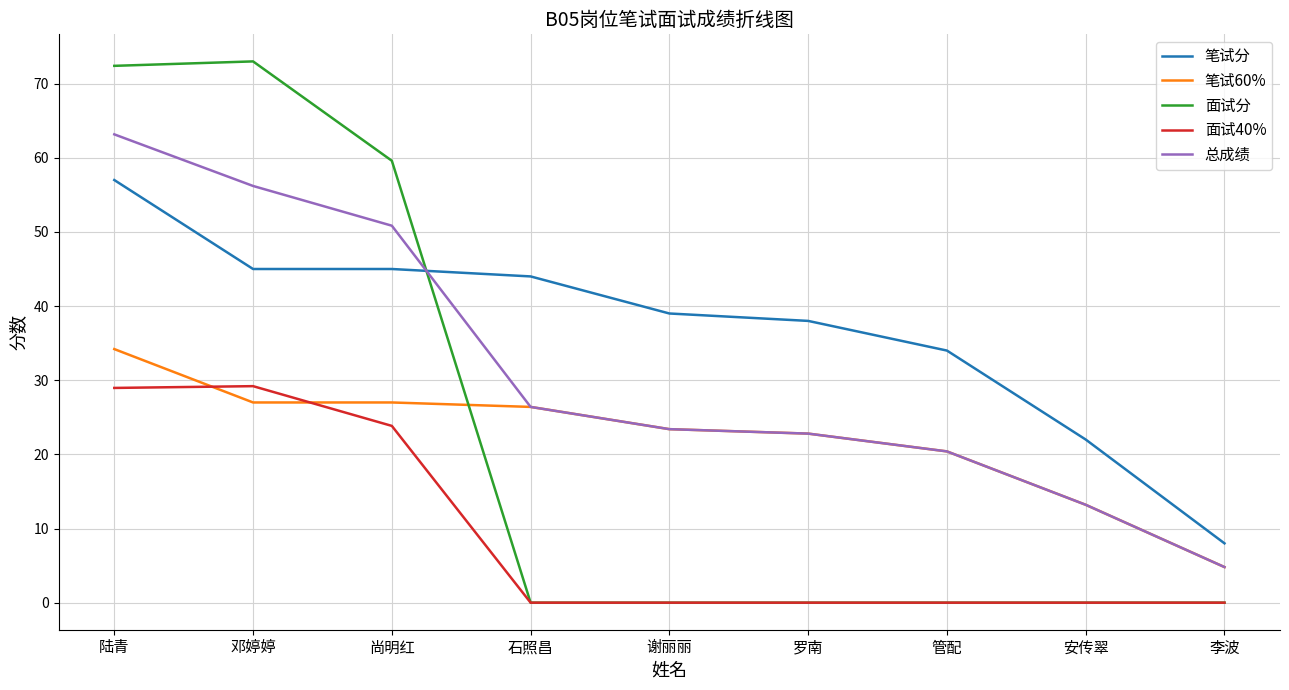

What is the difference between the highest and lowest values at 管配?

34.0